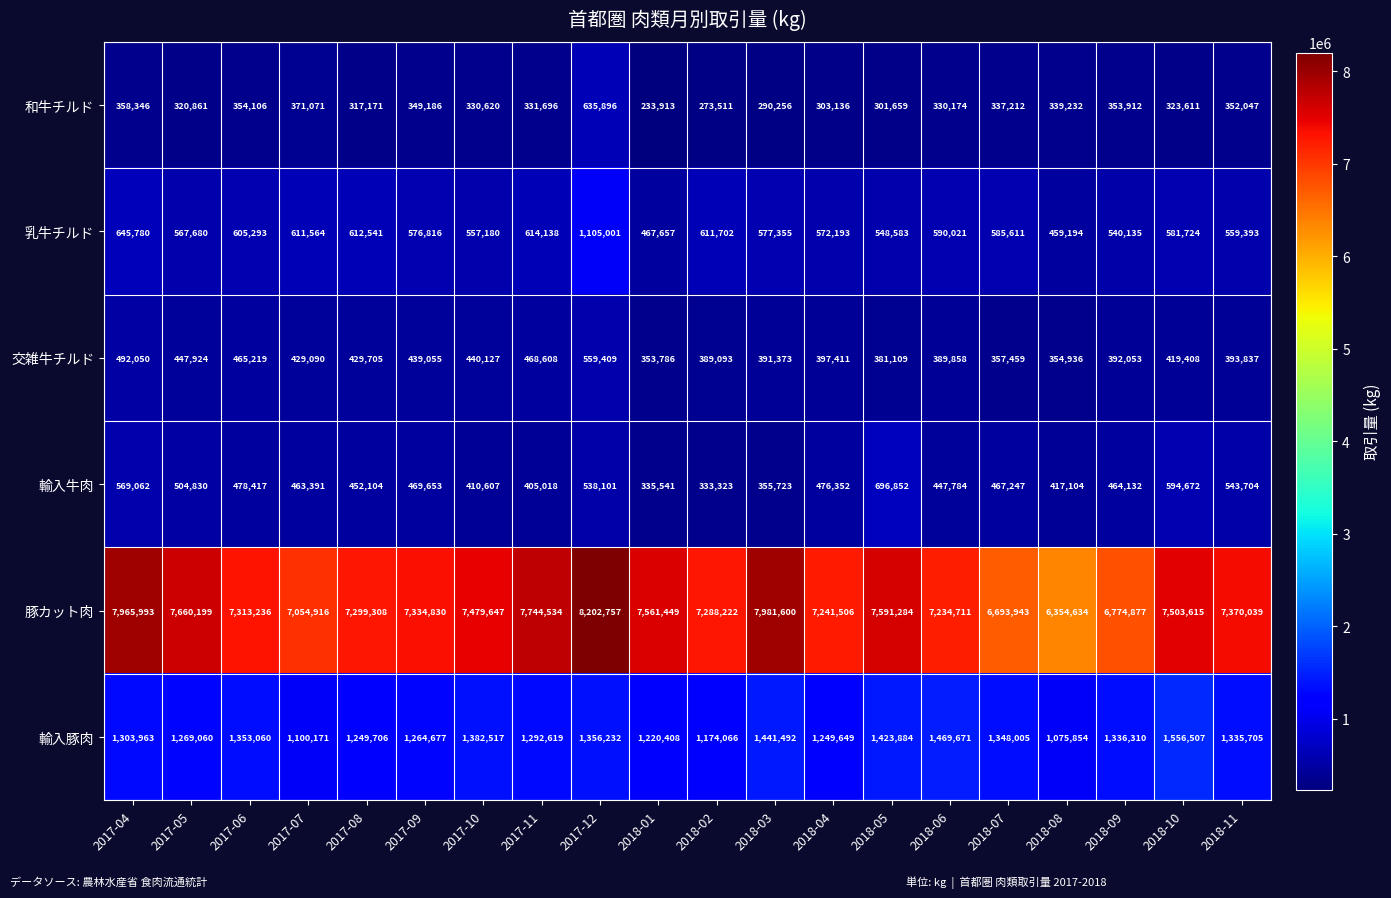

Which category has the highest value in the 輸入牛肉 series?

2018-05